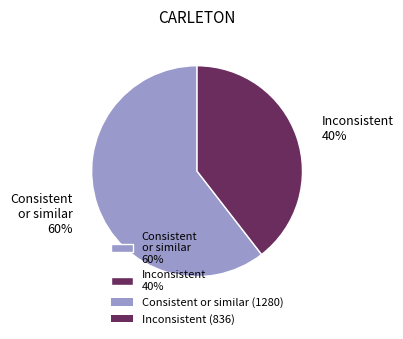

Is the sum of Consistent or similar 60% and Inconsistent 40% greater than half?

Yes